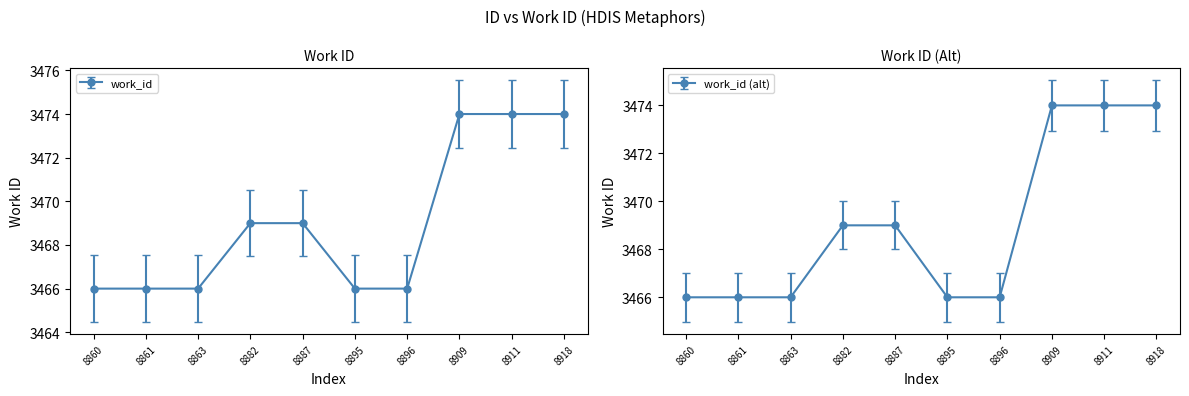

What is the sum of all values?

34690